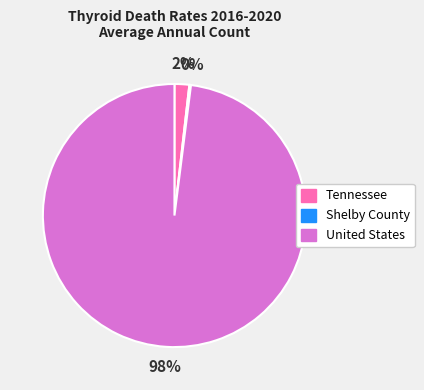

Which slice is the largest?

United States